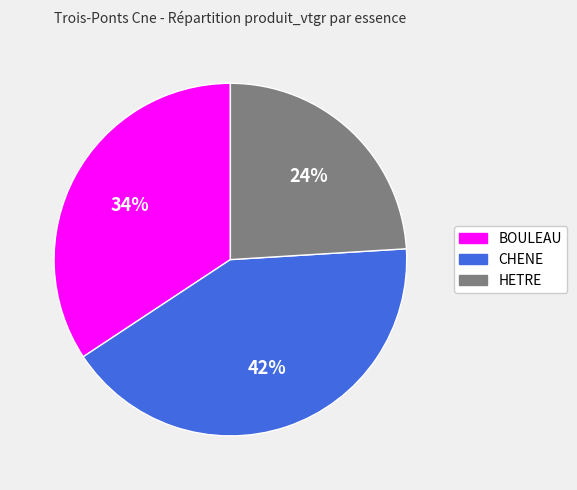

Does CHENE represent more than half of the total?

No